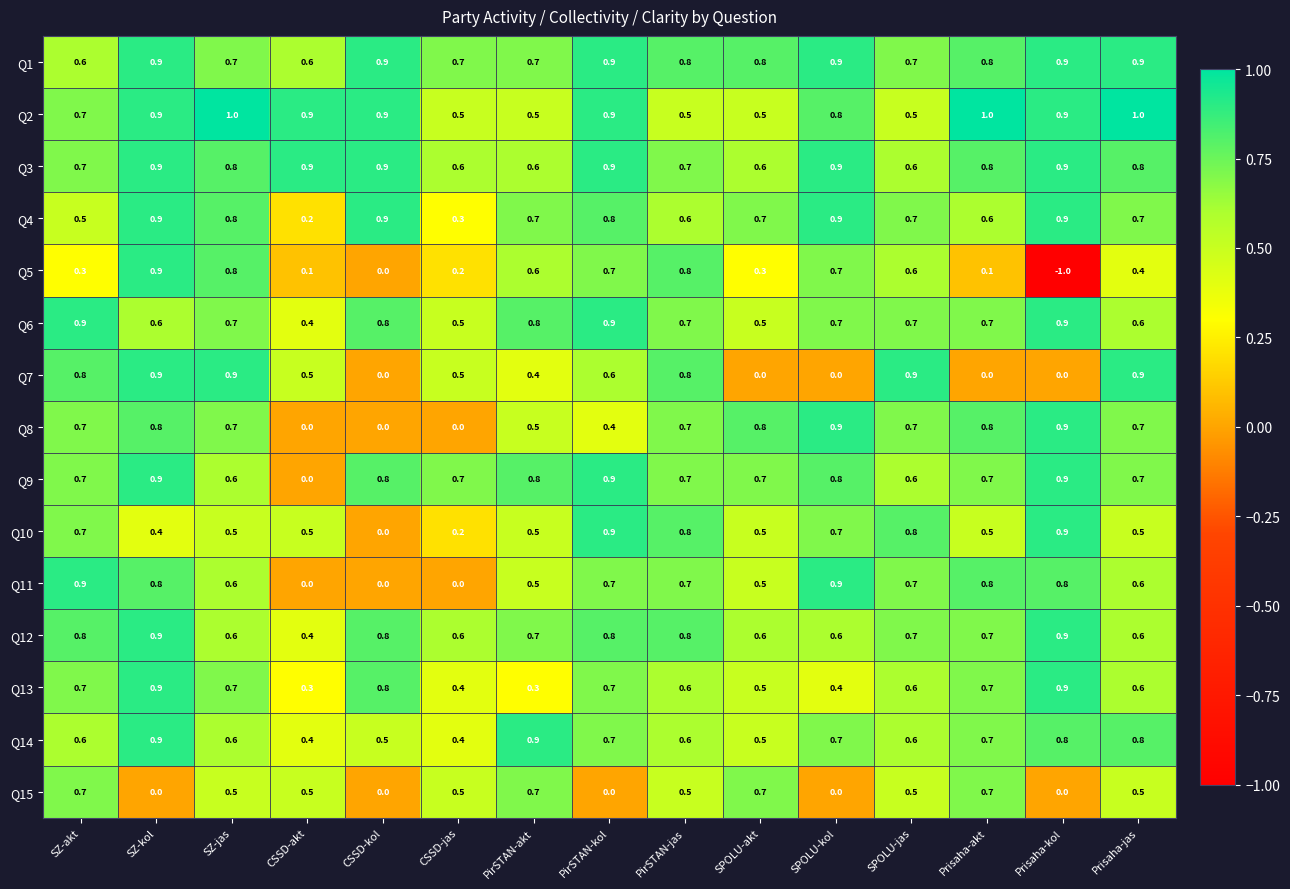

What is the approximate value of Q6 at PirSTAN-akt?

0.8